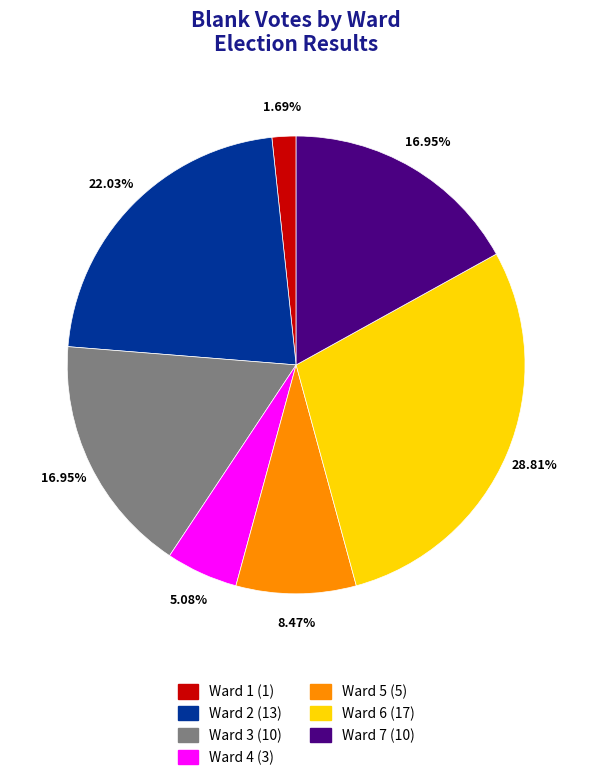

Count the number of slices in the pie.

7